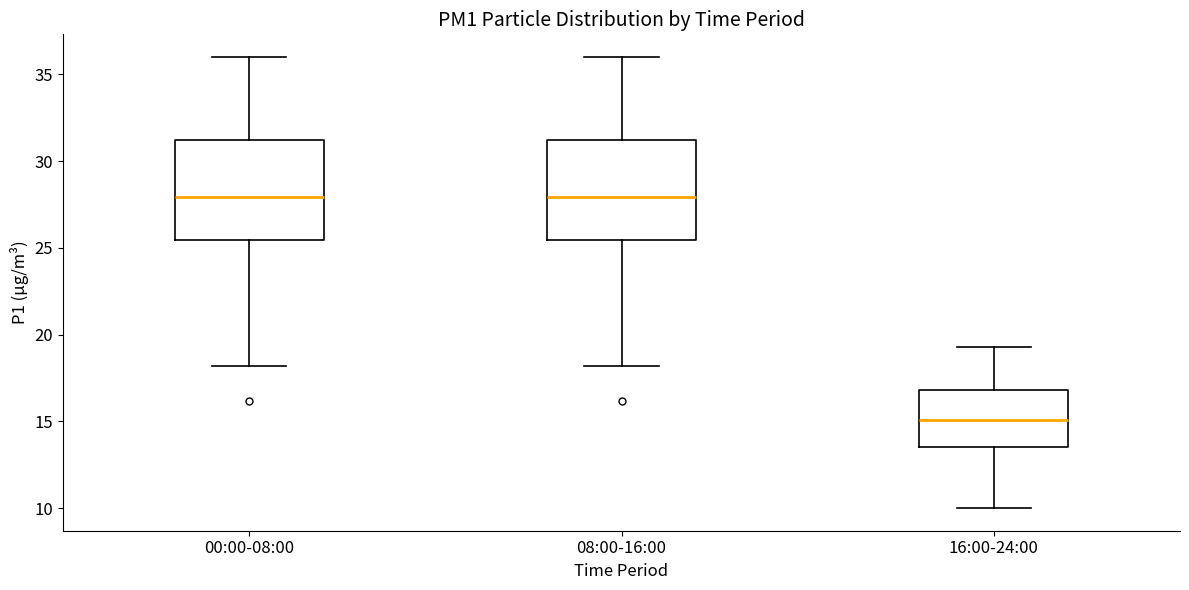

Reading left to right, transcribe this box plot: for each box, give where its median line is, the range the box spans, and where its two whiskers end, as read against the y-axis. The values are not printed on the chart, so give them approximately, as read against the axis.

00:00-08:00: median 28.0, box 25.5 to 31.0, whiskers 18.0 to 36.0
08:00-16:00: median 28.0, box 25.5 to 31.0, whiskers 18.0 to 36.0
16:00-24:00: median 15.0, box 13.5 to 17.0, whiskers 10.0 to 19.5